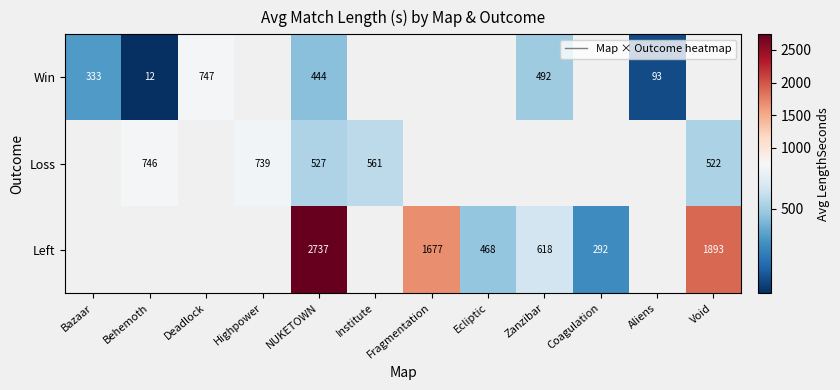

What is the difference between the maximum and minimum values in the Win series?

735.0